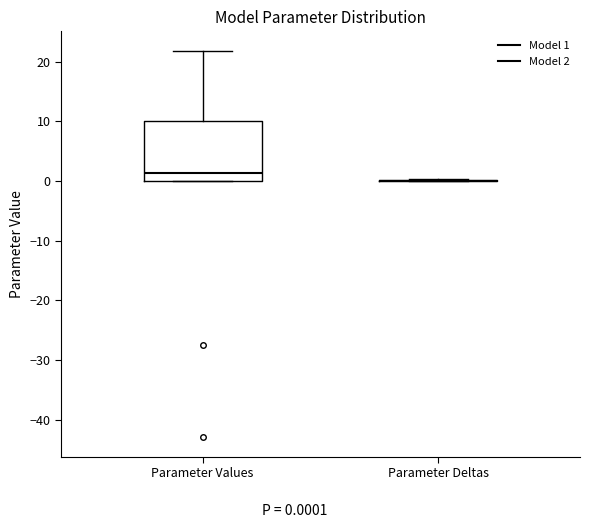

Comparing the boxes themselves (not the whiskers), which one is the tallest?

Parameter Values